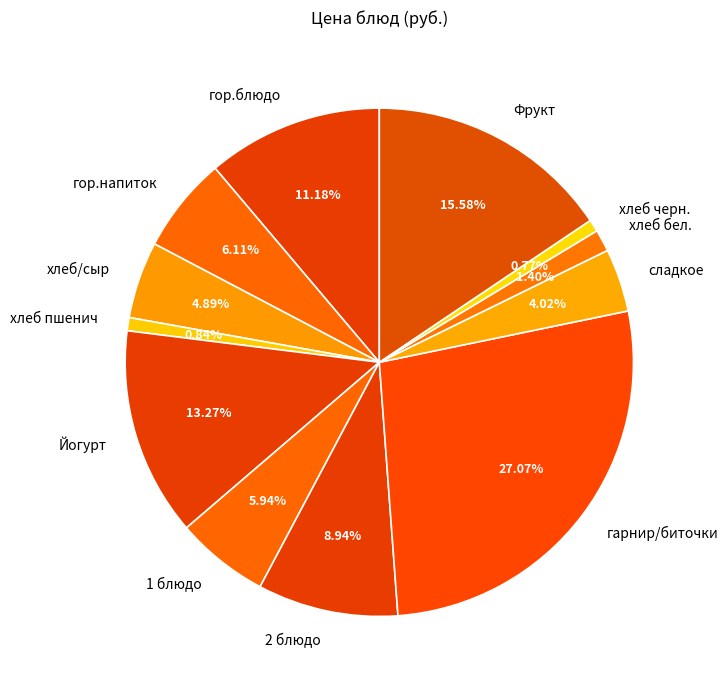

Approximately how many times larger is the value at 1 блюдо compared to гарнир/биточки?

0.2